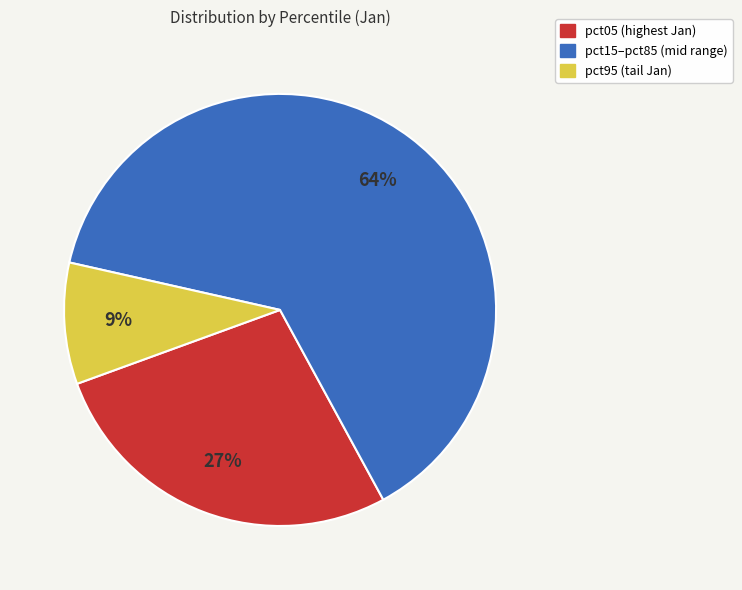

Is there any slice that represents more than half of the pie?

Yes